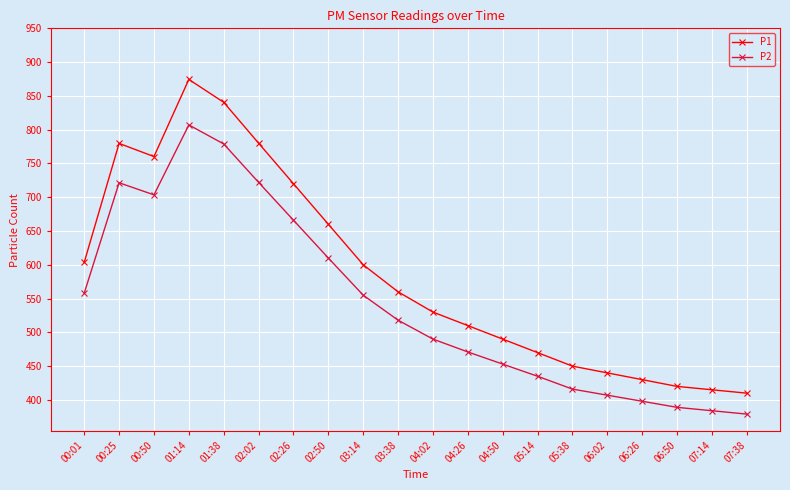

What are all the series names shown in the legend?

P1, P2